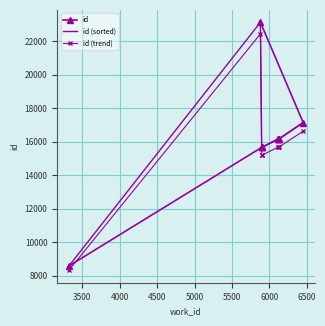

How many values in the id (sorted) series exceed 16162?

4